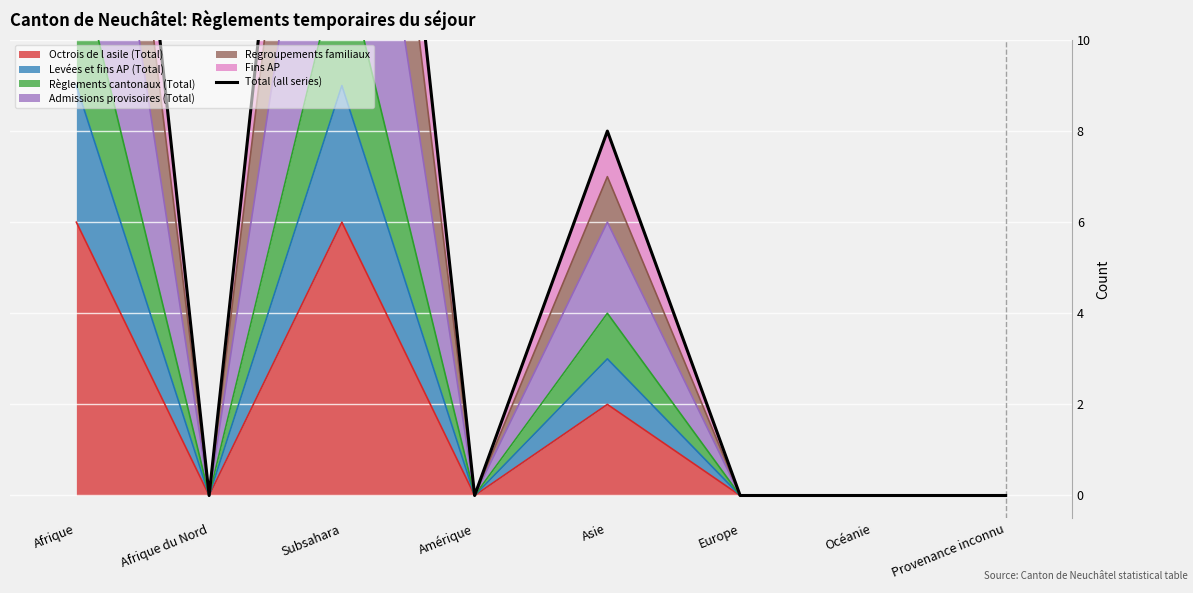

Does the chart display data point markers on the line(s)?

No